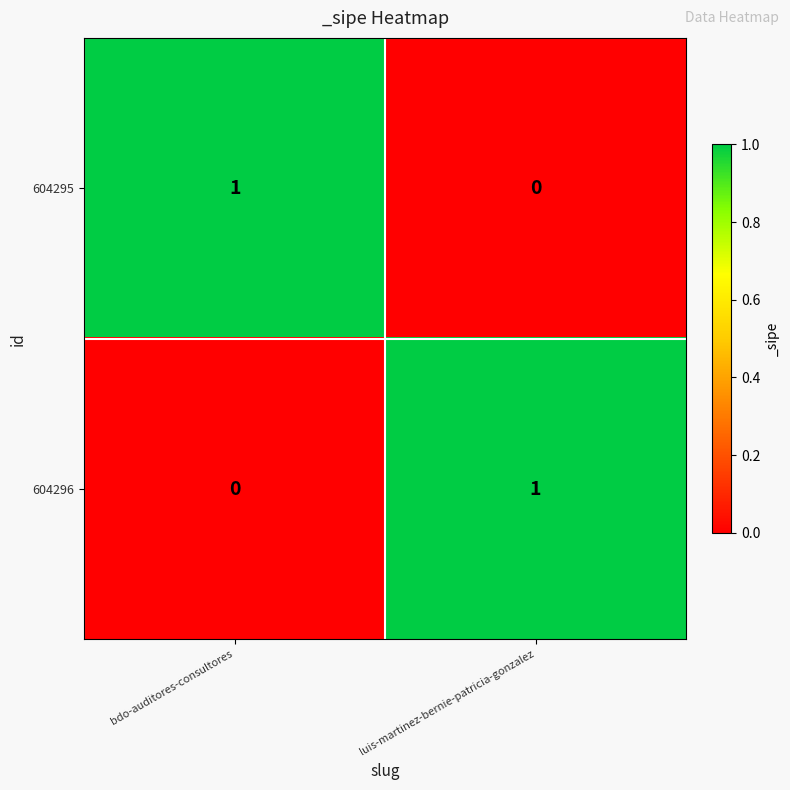

Is the value of 604295 at luis-martinez-bernie-patricia-gonzalez greater than the value of 604296 at luis-martinez-bernie-patricia-gonzalez?

No